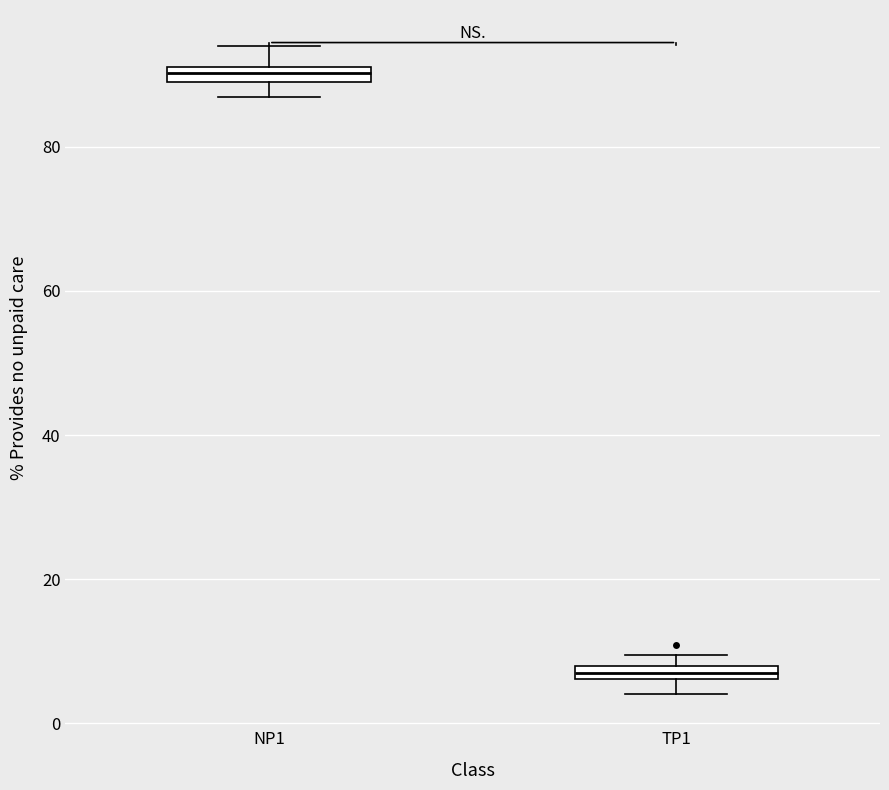

Which box's median line is the highest?

NP1